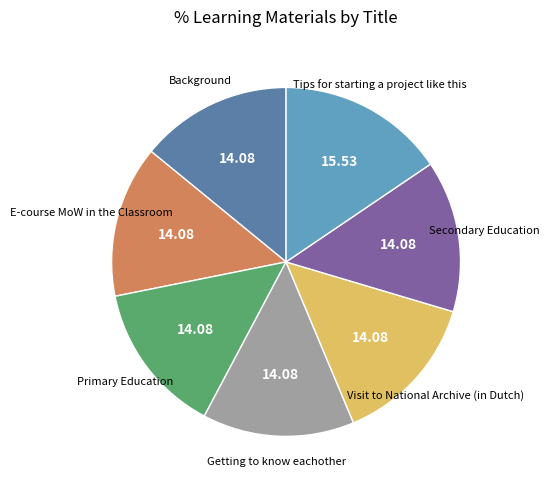

Is there a majority slice in this chart?

No